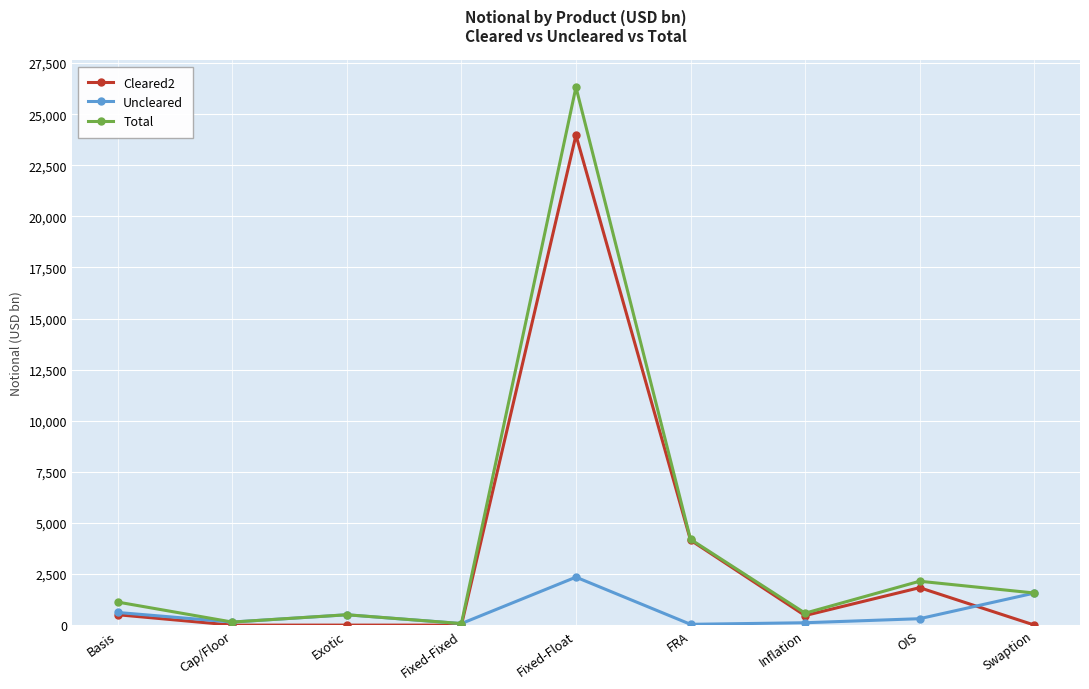

Which series has the largest total across all categories?

Total